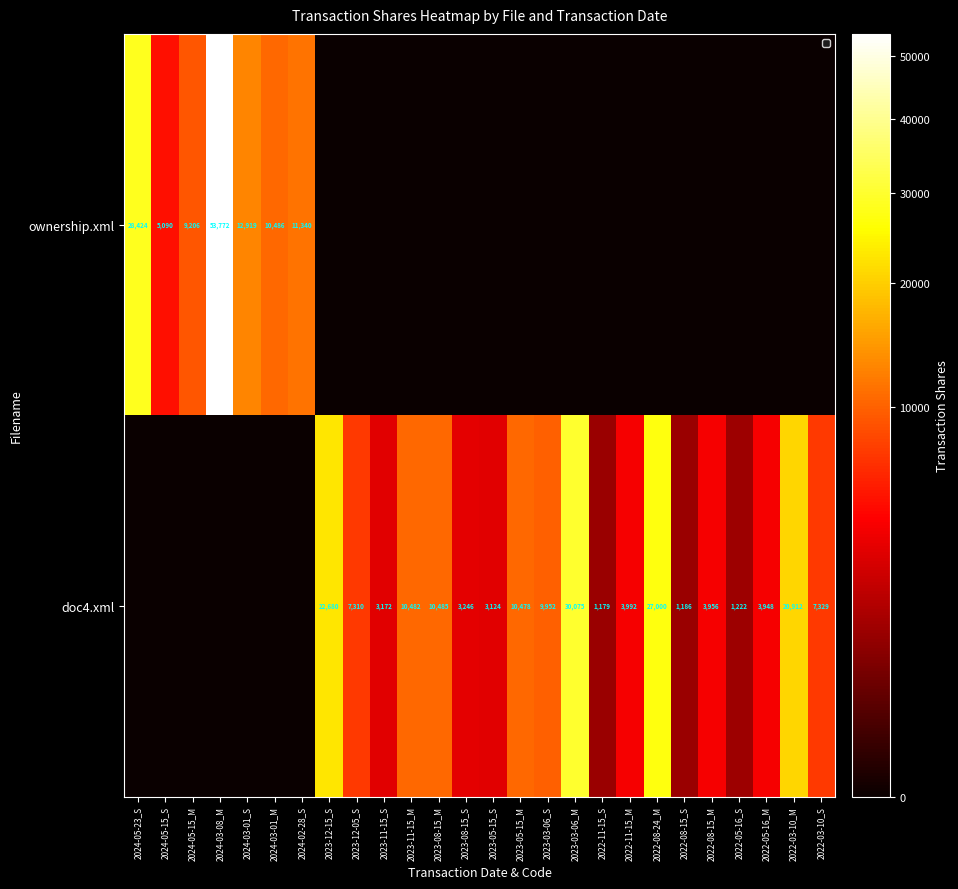

What is the sum of the doc4.xml values at 2023-11-15_M and 2022-11-15_M?

14474